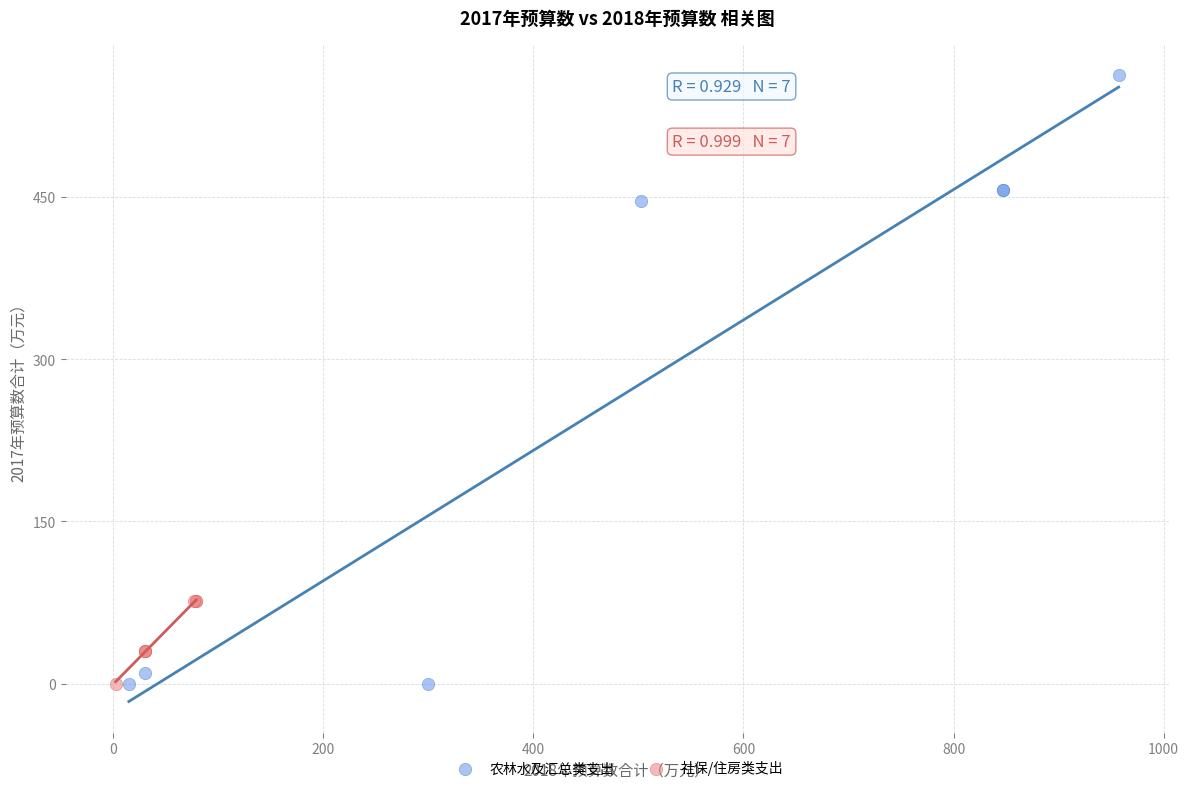

Which series contains the highest Y value?

农林水及汇总类支出